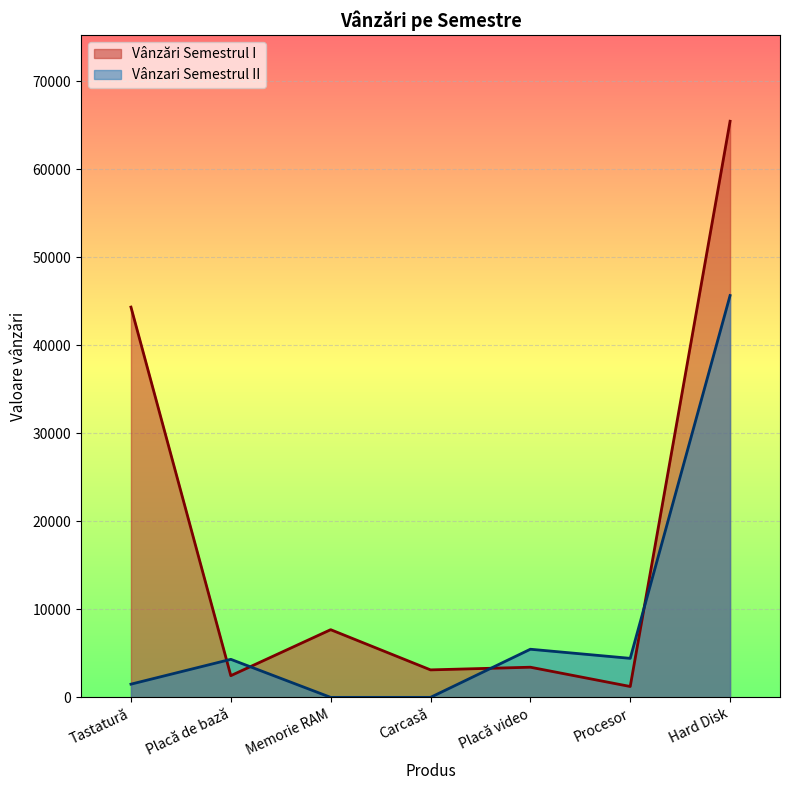

Does the chart display data point markers on the line(s)?

No